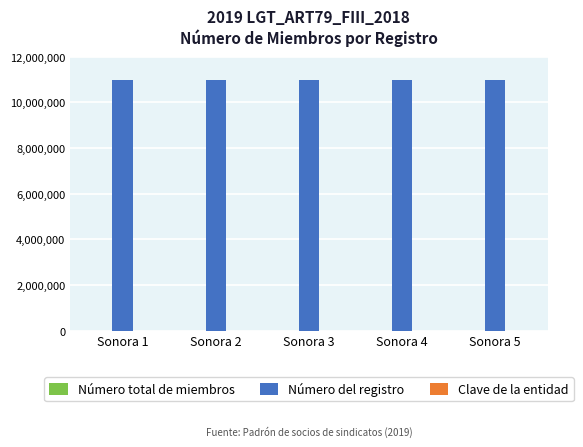

Which series has the largest total across all categories?

Número del registro